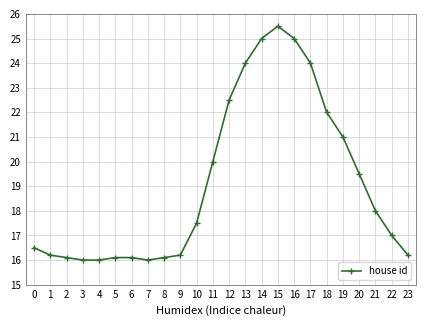

What is the approximate value at 0?

16.5